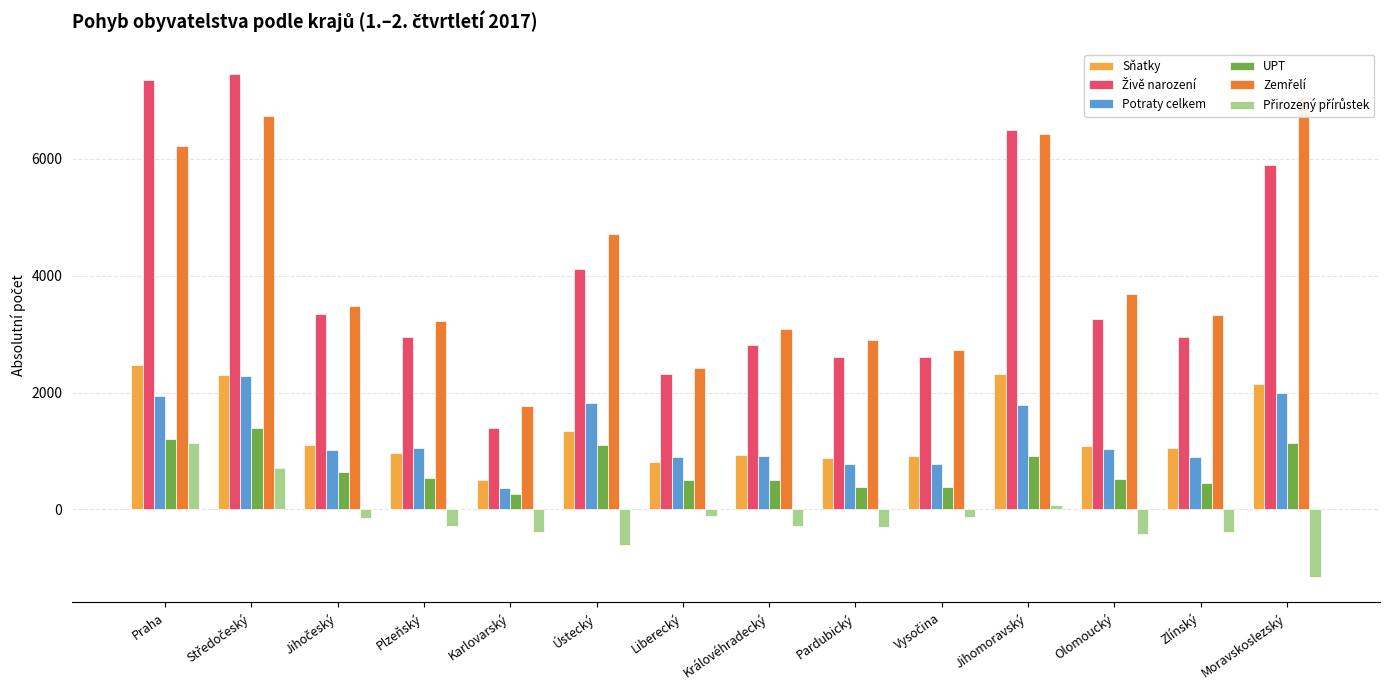

What is the value of the UPT bar at the 1st from the left?

1211